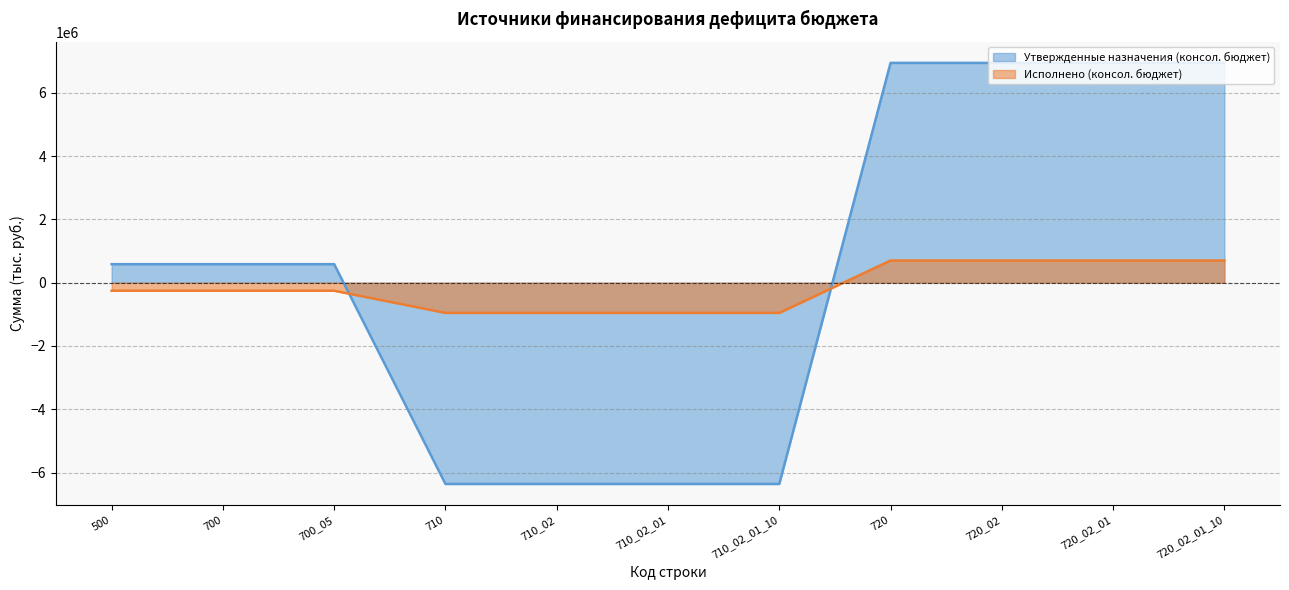

Reading left to right, list all the values displayed in this chart.

Утвержденные назначения (консол. бюджет): 500=584490.8	700=584490.8	700_05=584490.8	710=-6361400.0	710_02=-6361400.0	710_02_01=-6361400.0	710_02_01_10=-6361400.0	720=6945890.8	720_02=6945890.8	720_02_01=6945890.8	720_02_01_10=6945890.8
Исполнено (консол. бюджет): 500=-255013.6	700=-255013.6	700_05=-255013.6	710=-954983.0	710_02=-954983.0	710_02_01=-954983.0	710_02_01_10=-954983.0	720=699969.4	720_02=699969.4	720_02_01=699969.4	720_02_01_10=699969.4